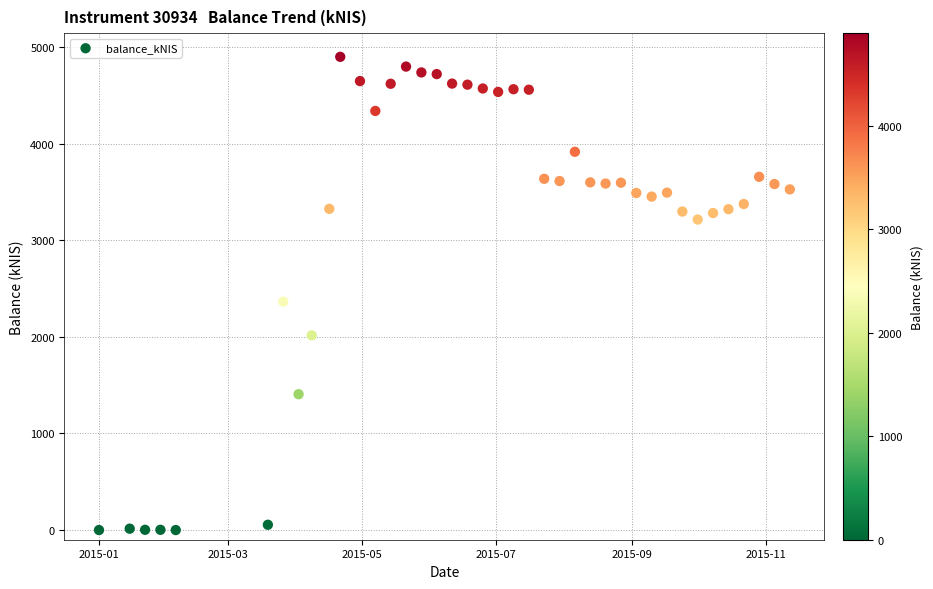

What is the range of Y values (max minus min)?

4897.0